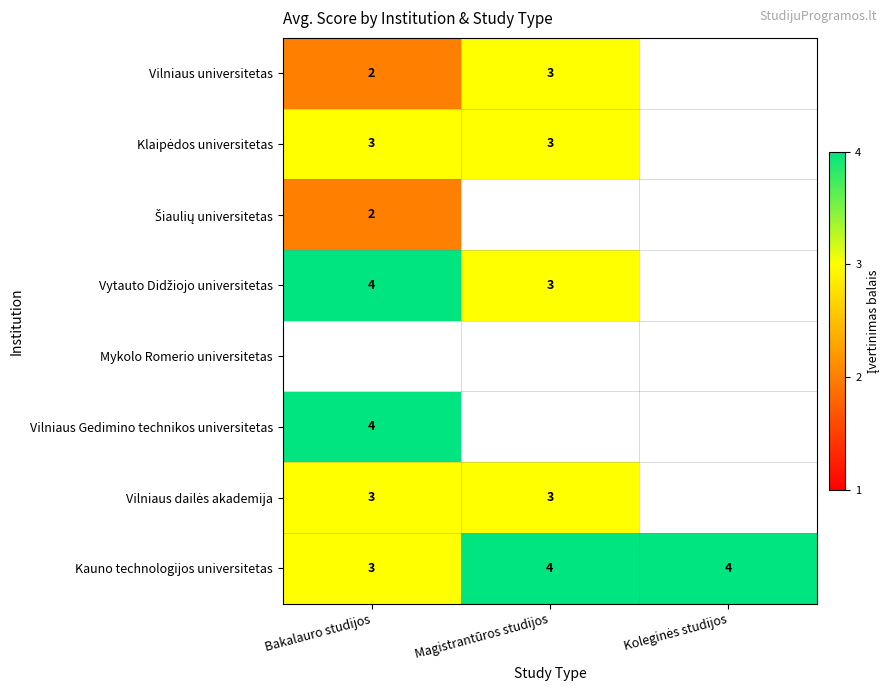

At how many categories does at least one series exceed 2?

3